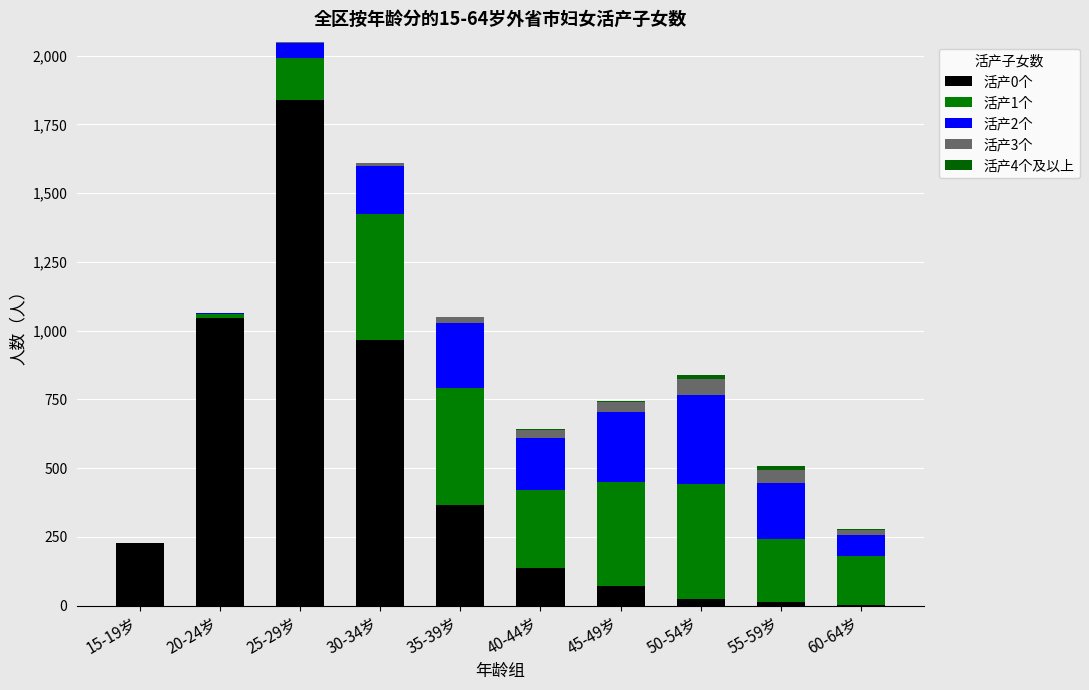

What is the difference between the maximum and minimum values in the 活产0个 series?

1836